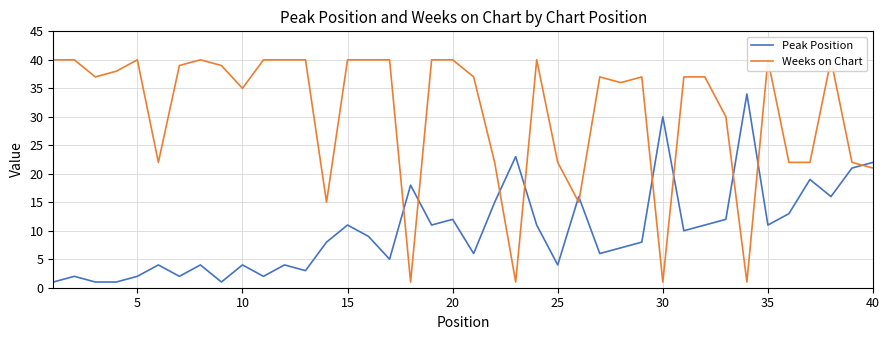

The value of Peak Position at 30 is 30. True or false?

True